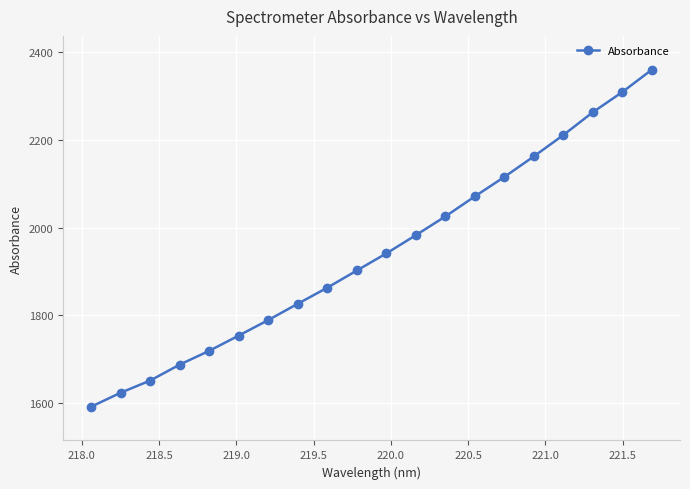

What is the sum of all values?

38852.4